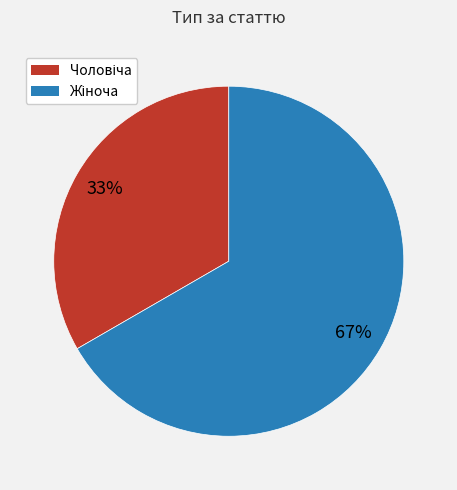

To the nearest percent, what is the average slice percentage?

50%